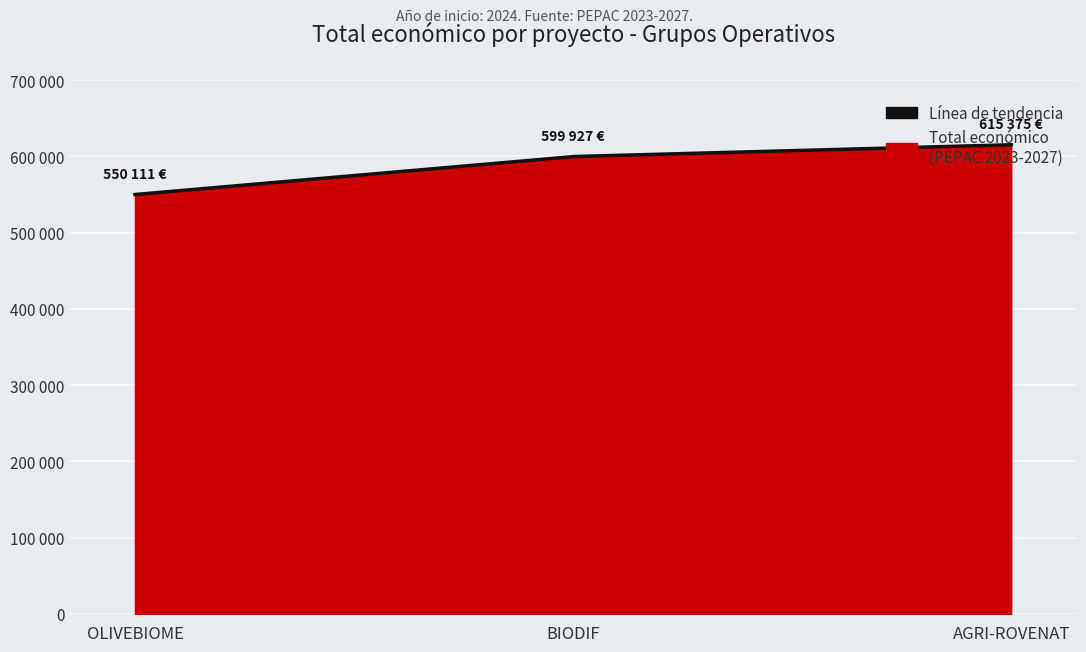

List the labels in order of value, smallest first.

OLIVEBIOME, BIODIF, AGRI-ROVENAT